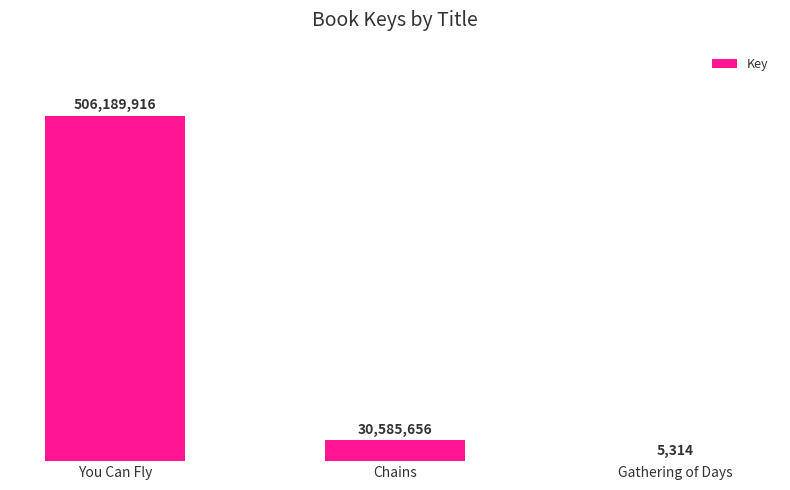

Reading left to right, extract all data points from this chart.

You Can Fly=506189916	Chains=30585656	Gathering of Days=5314